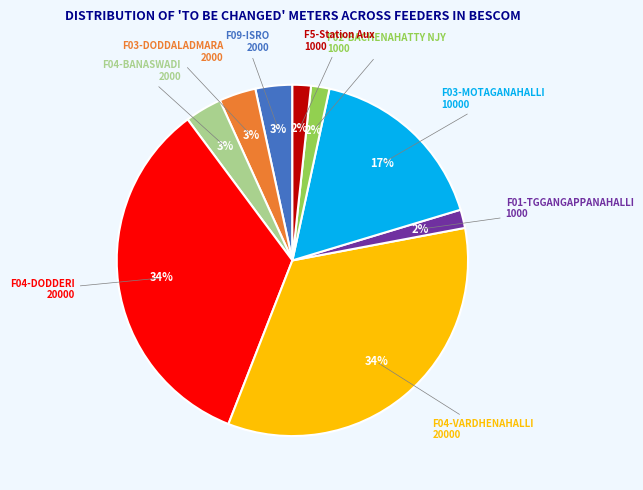

To the nearest percent, what is the average slice percentage?

11%